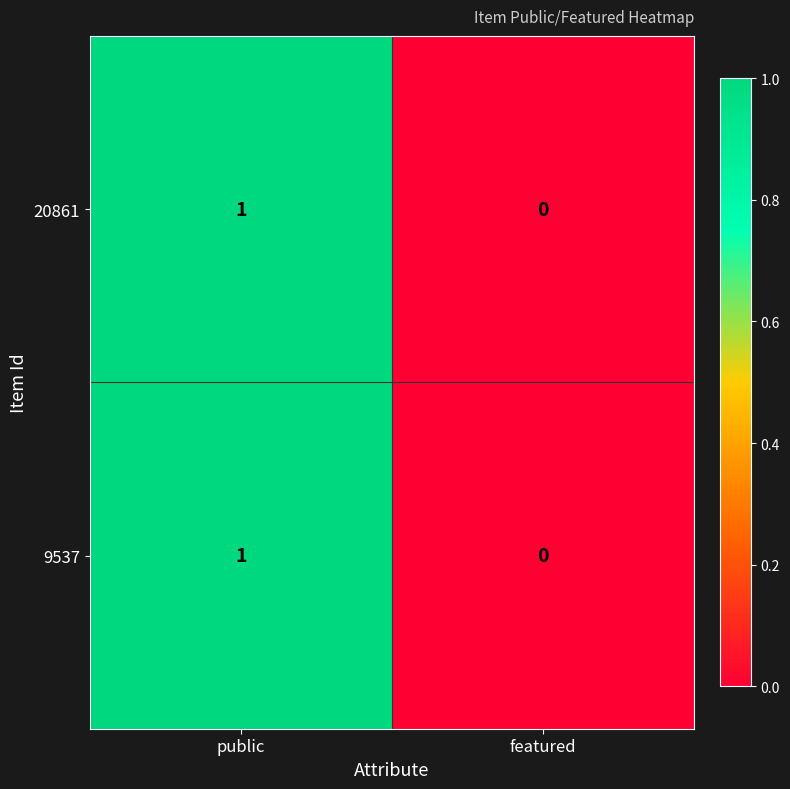

At which category is the sum across all series the highest?

public